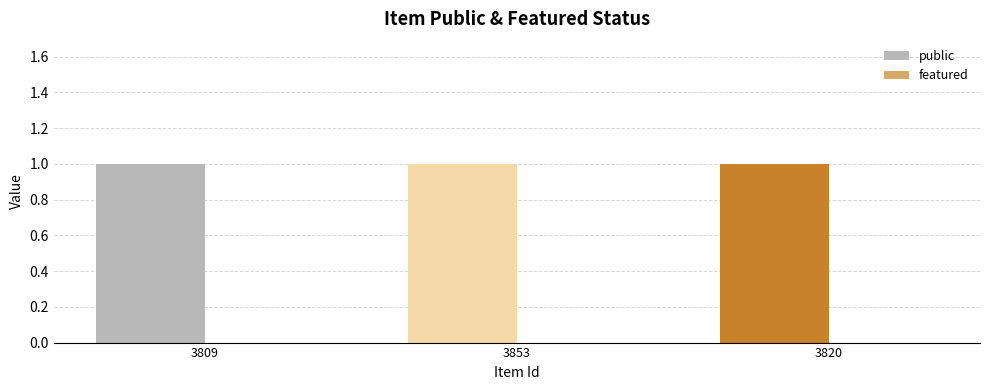

What are all the series names shown in the legend?

public, featured